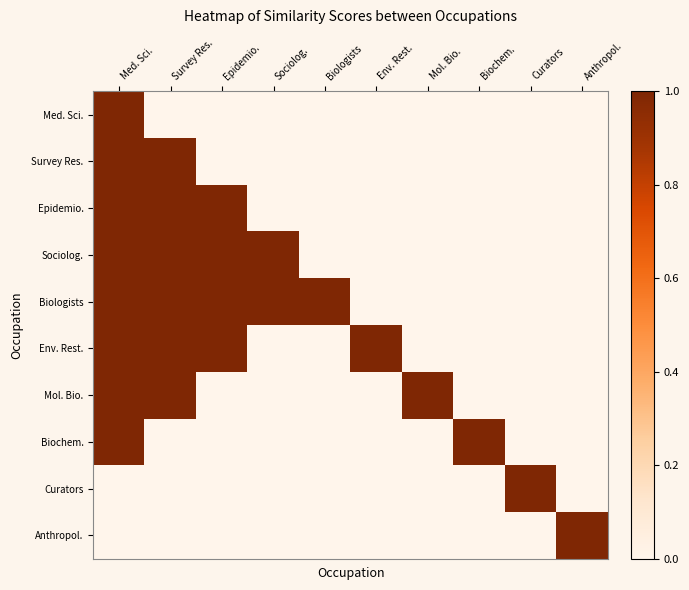

Reading left to right, transcribe all the data shown in this chart.

Med. Sci.: Med. Sci.=1	Survey Res.=0	Epidemio.=0	Sociolog.=0	Biologists=0	Env. Rest.=0	Mol. Bio.=0	Biochem.=0	Curators=0	Anthropol.=0
Survey Res.: Med. Sci.=1	Survey Res.=1	Epidemio.=0	Sociolog.=0	Biologists=0	Env. Rest.=0	Mol. Bio.=0	Biochem.=0	Curators=0	Anthropol.=0
Epidemio.: Med. Sci.=1	Survey Res.=1	Epidemio.=1	Sociolog.=0	Biologists=0	Env. Rest.=0	Mol. Bio.=0	Biochem.=0	Curators=0	Anthropol.=0
Sociolog.: Med. Sci.=1	Survey Res.=1	Epidemio.=1	Sociolog.=1	Biologists=0	Env. Rest.=0	Mol. Bio.=0	Biochem.=0	Curators=0	Anthropol.=0
Biologists: Med. Sci.=1	Survey Res.=1	Epidemio.=1	Sociolog.=1	Biologists=1	Env. Rest.=0	Mol. Bio.=0	Biochem.=0	Curators=0	Anthropol.=0
Env. Rest.: Med. Sci.=1	Survey Res.=1	Epidemio.=1	Sociolog.=0	Biologists=0	Env. Rest.=1	Mol. Bio.=0	Biochem.=0	Curators=0	Anthropol.=0
Mol. Bio.: Med. Sci.=1	Survey Res.=1	Epidemio.=0	Sociolog.=0	Biologists=0	Env. Rest.=0	Mol. Bio.=1	Biochem.=0	Curators=0	Anthropol.=0
Biochem.: Med. Sci.=1	Survey Res.=0	Epidemio.=0	Sociolog.=0	Biologists=0	Env. Rest.=0	Mol. Bio.=0	Biochem.=1	Curators=0	Anthropol.=0
Curators: Med. Sci.=0	Survey Res.=0	Epidemio.=0	Sociolog.=0	Biologists=0	Env. Rest.=0	Mol. Bio.=0	Biochem.=0	Curators=1	Anthropol.=0
Anthropol.: Med. Sci.=0	Survey Res.=0	Epidemio.=0	Sociolog.=0	Biologists=0	Env. Rest.=0	Mol. Bio.=0	Biochem.=0	Curators=0	Anthropol.=1